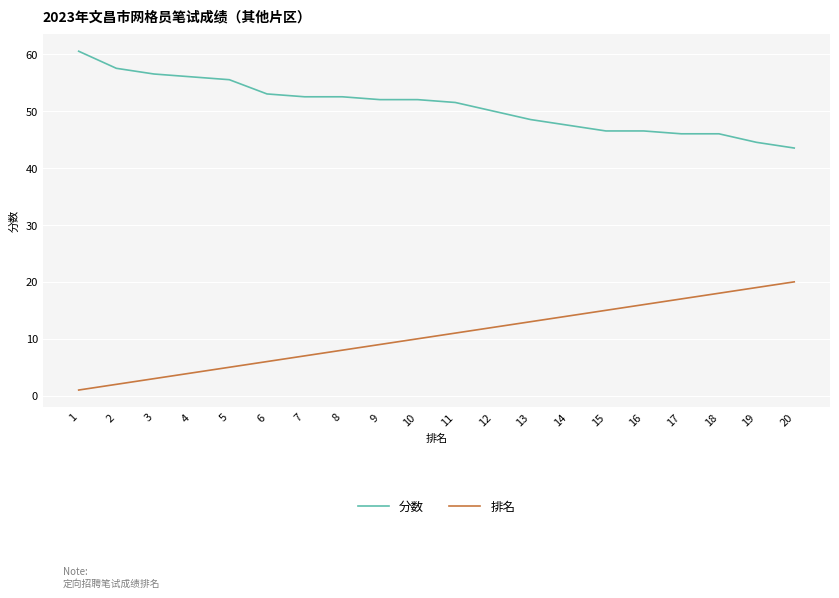

What is the total value across all series at 20?

63.5